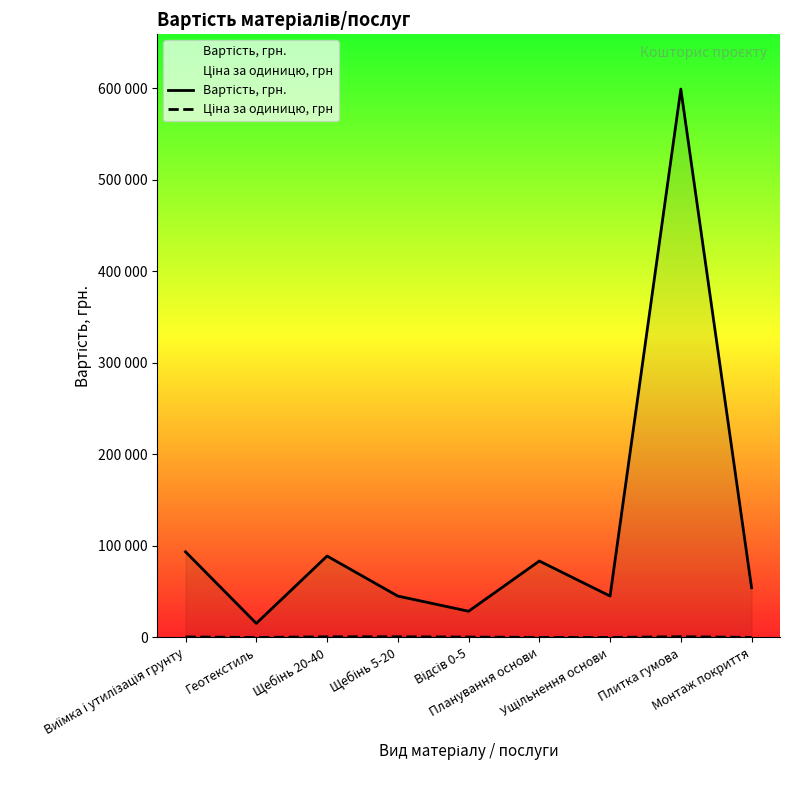

How many lines are shown in the chart?

2